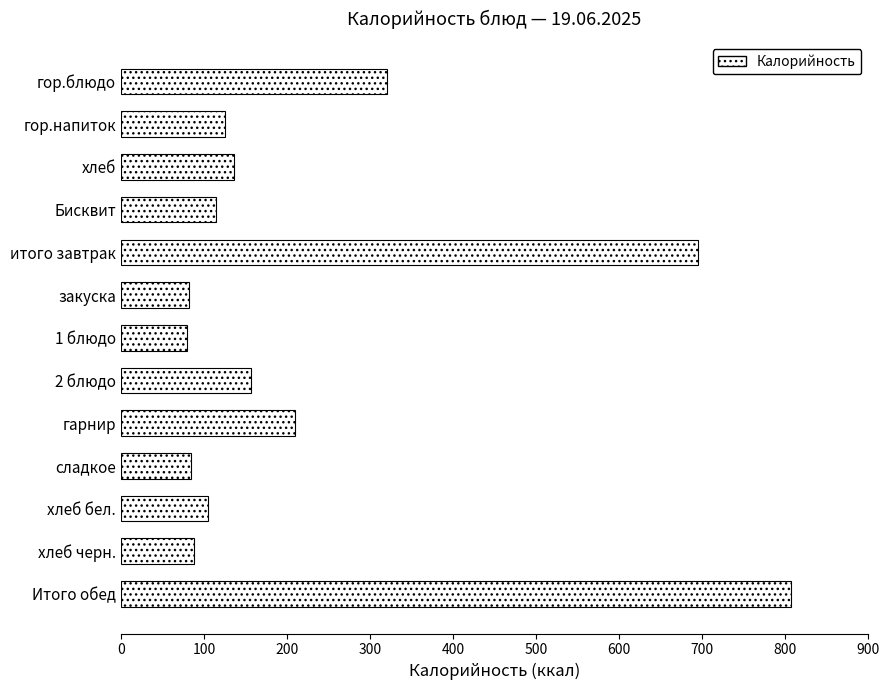

Where is the data nearest to the value 443?

гор.блюдо